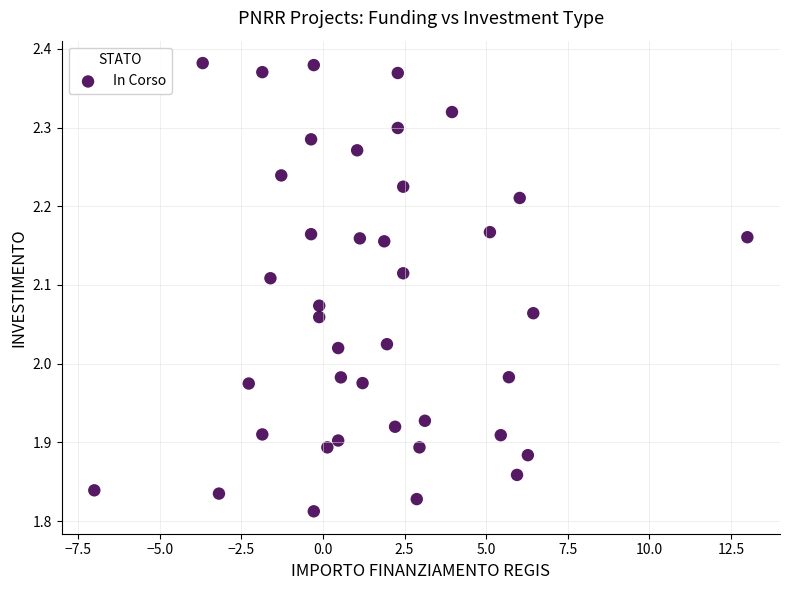

What is the range of Y values (max minus min)?

0.6